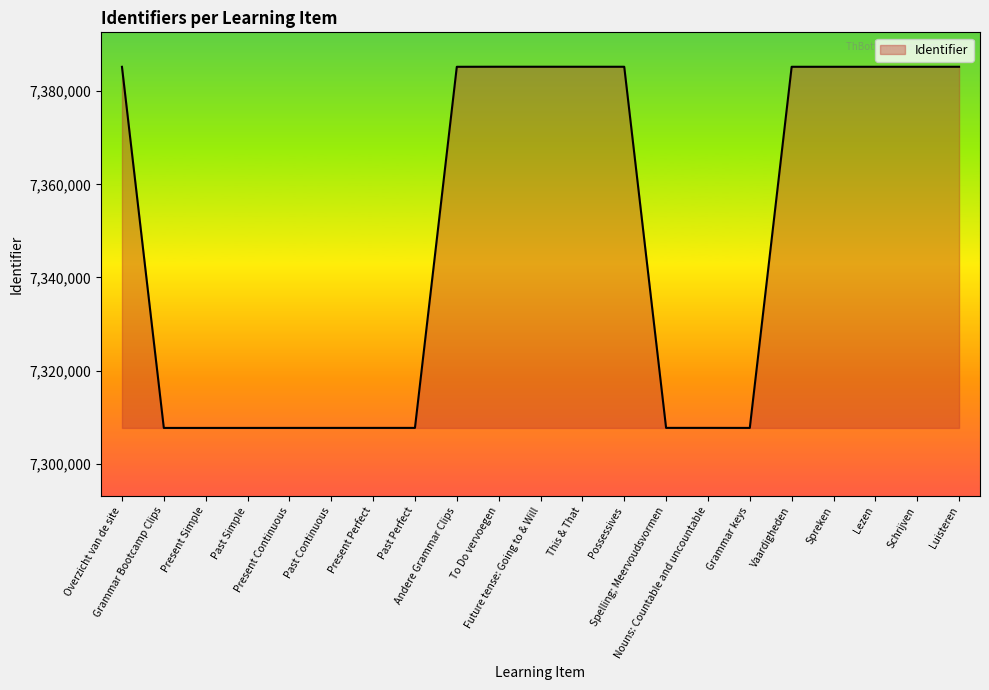

Approximately how many times larger is the value at Present Simple compared to Lezen?

1.0